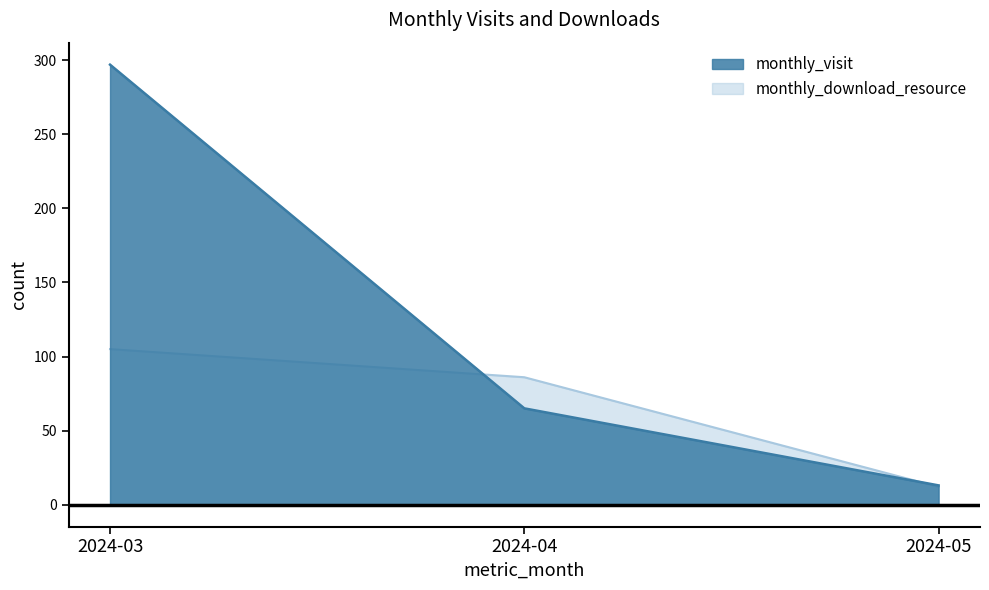

At how many categories does at least one series exceed 177?

1